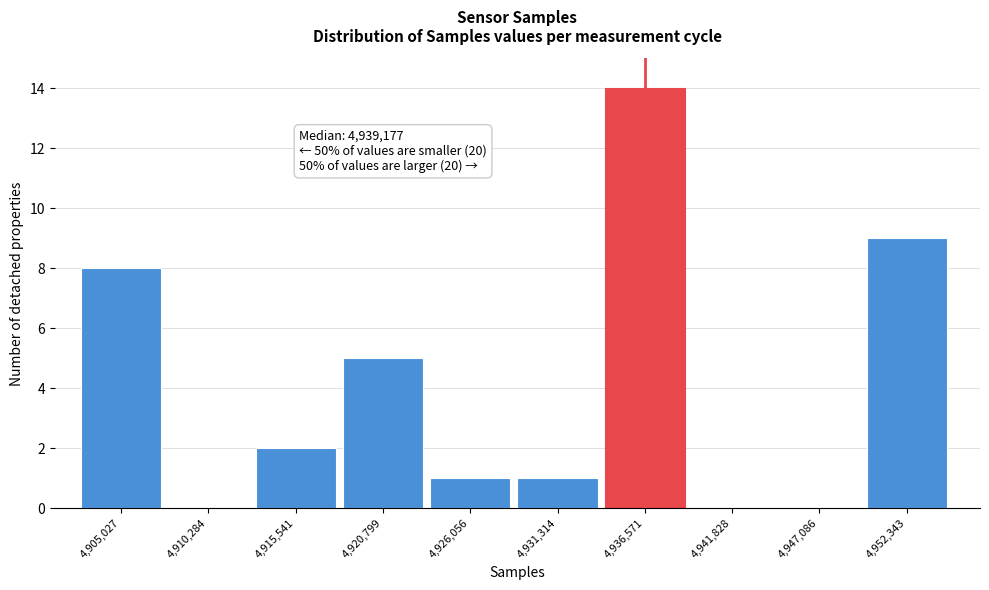

Reading left to right, what are all the values shown in this chart?

4,905,027=8	4,910,284=0	4,915,541=2	4,920,799=5	4,926,056=1	4,931,314=1	4,936,571=14	4,941,828=0	4,947,086=0	4,952,343=9